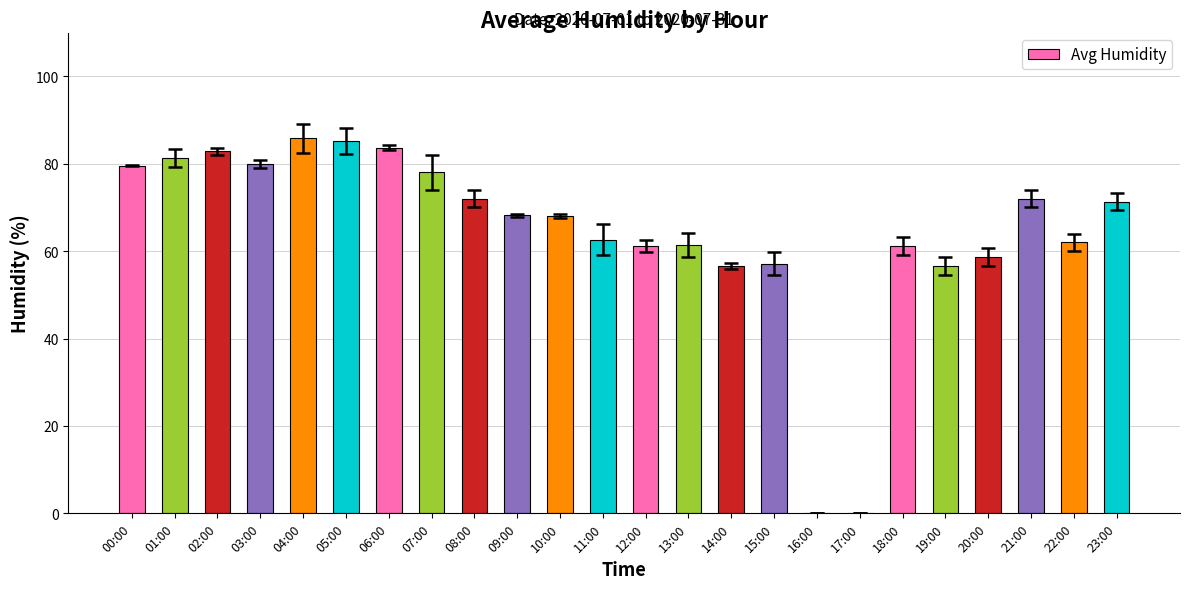

What is the sum of the values at 10:00 and 09:00?

136.2